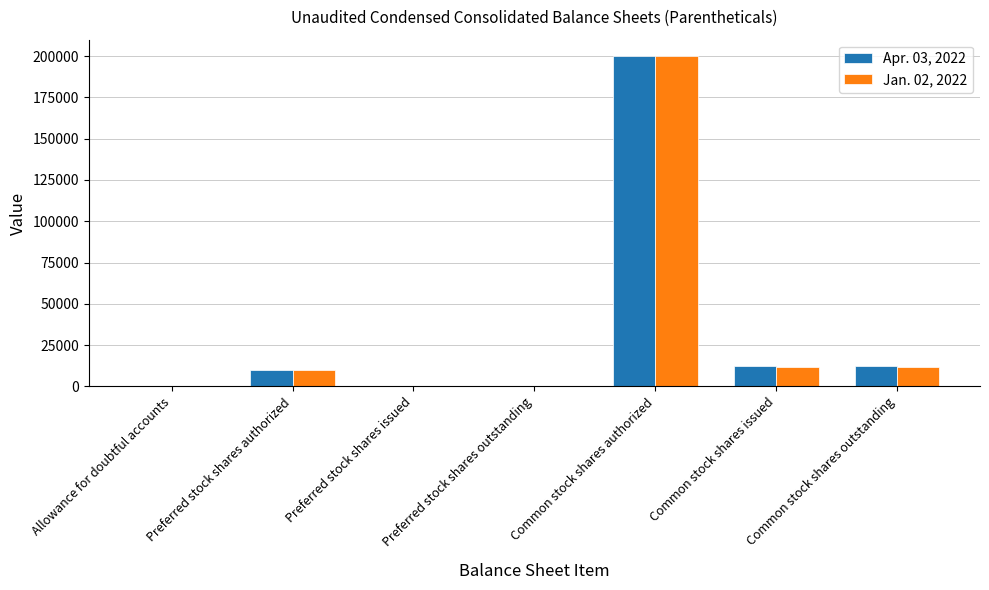

At which category is the sum across all series the highest?

Common stock shares authorized